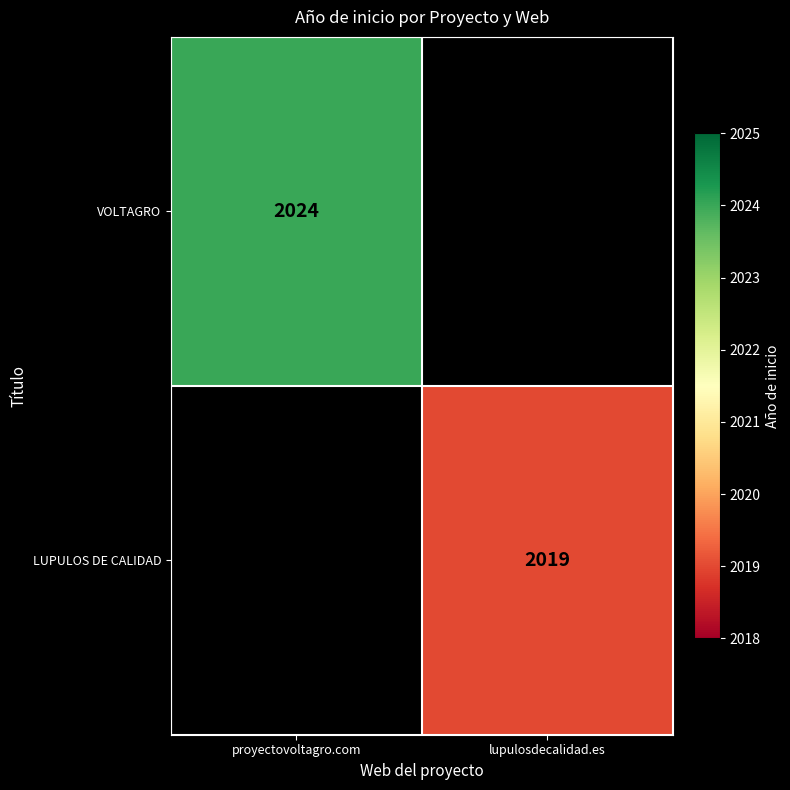

Is it true that VOLTAGRO equals 933 at proyectovoltagro.com?

False